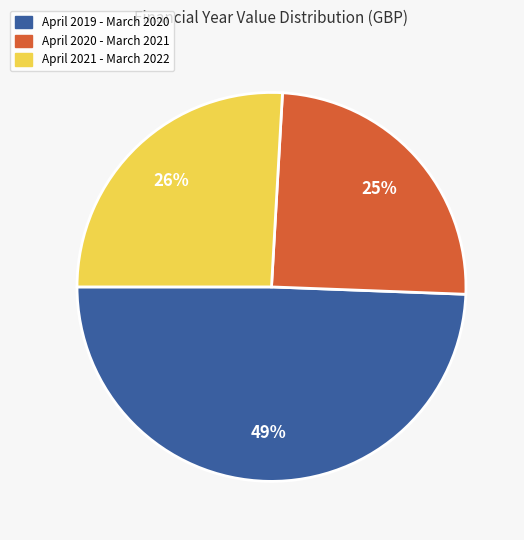

Does April 2021 - March 2022 represent more than half of the total?

No